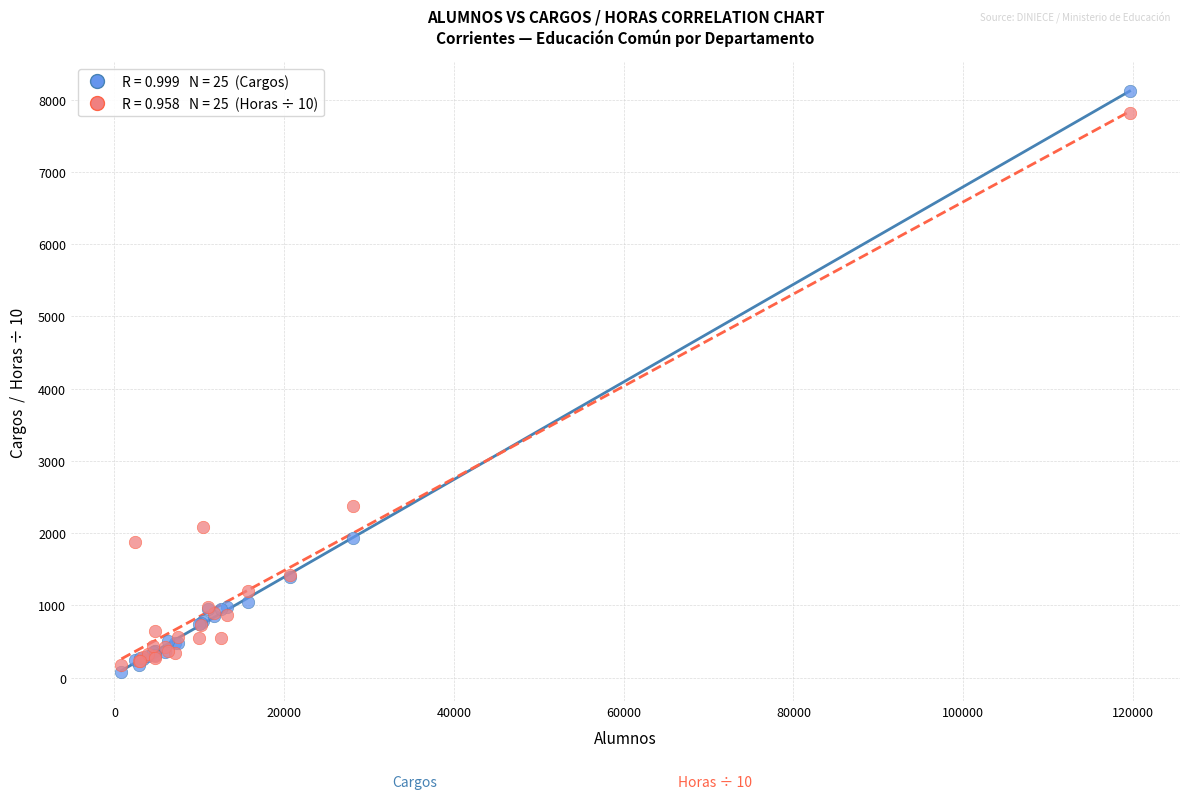

Across all series, what Y value is closest to 4096?

2379.3